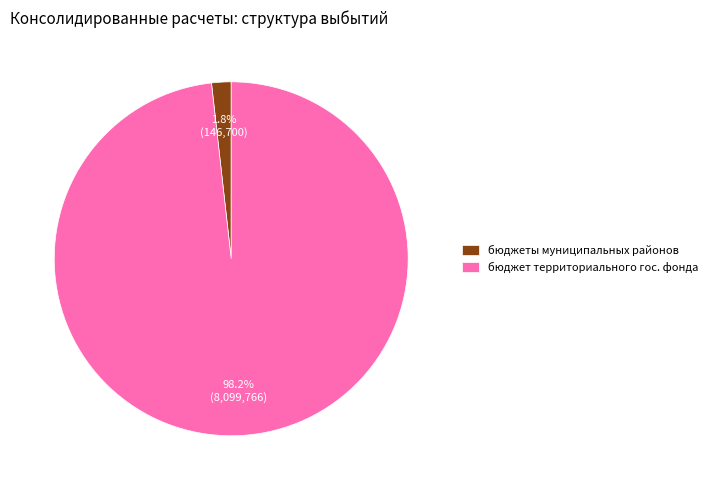

Which category accounts for the majority?

бюджет территориального гос. фонда